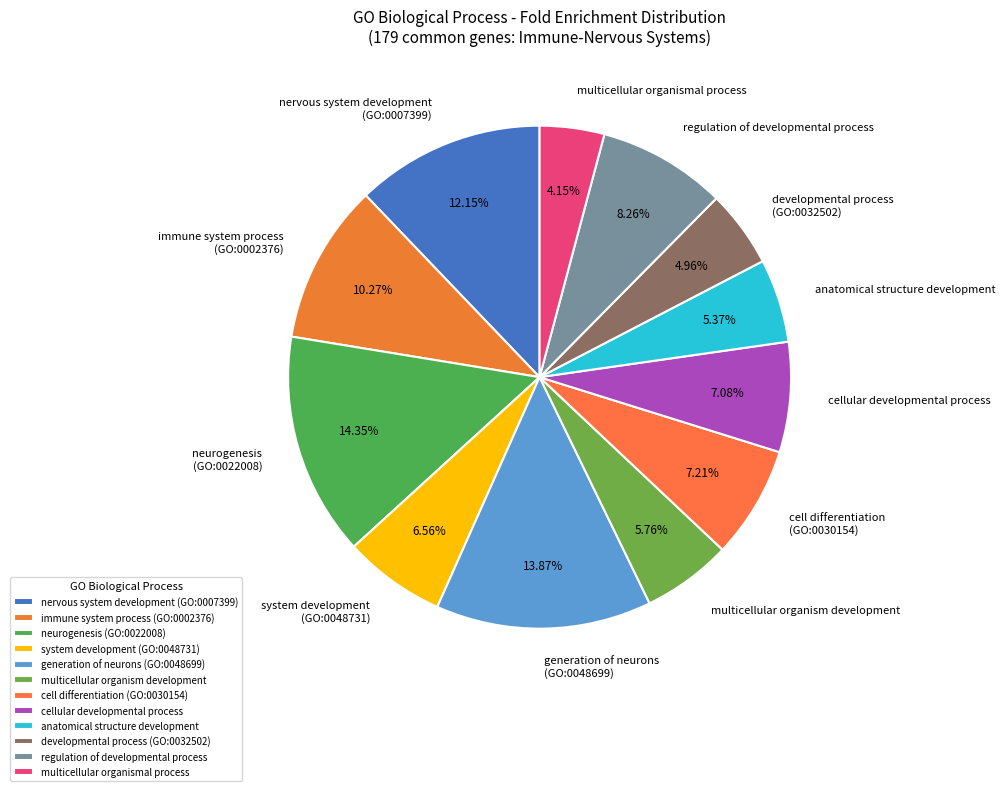

Is the sum of immune system process (GO:0002376) and regulation of developmental process greater than half?

No